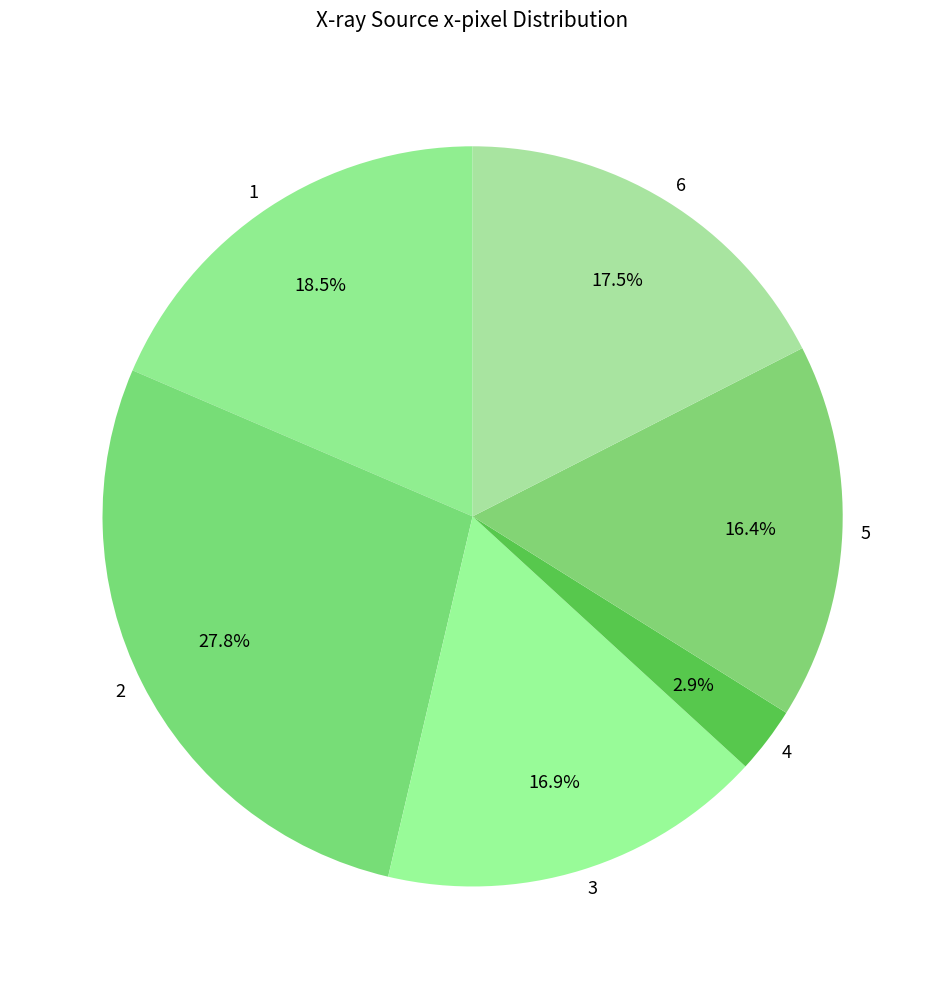

Is there any slice that represents more than half of the pie?

No